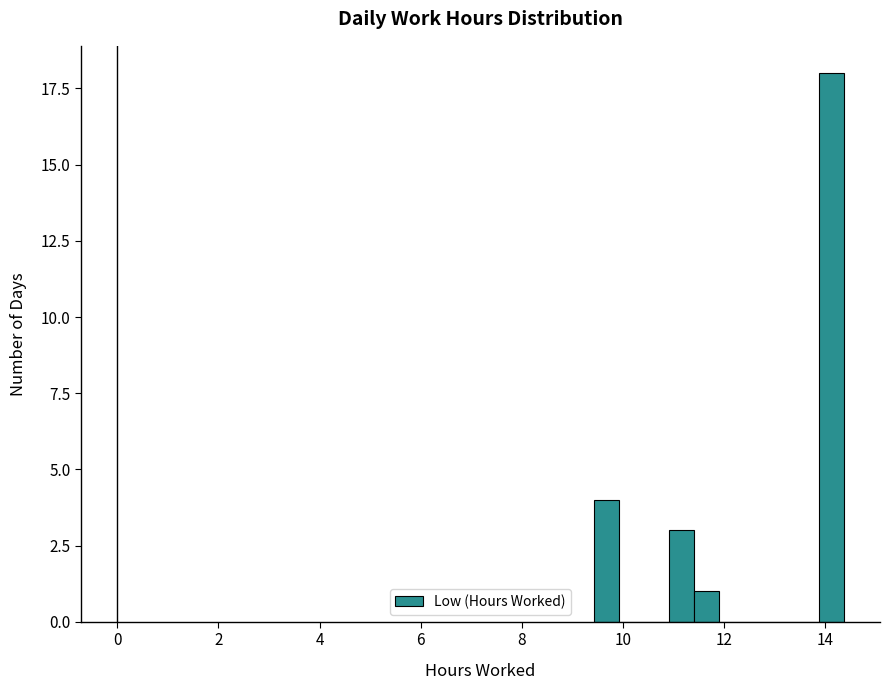

Read against the x-axis, roughly where is the centre of the tallest bar?

14.2